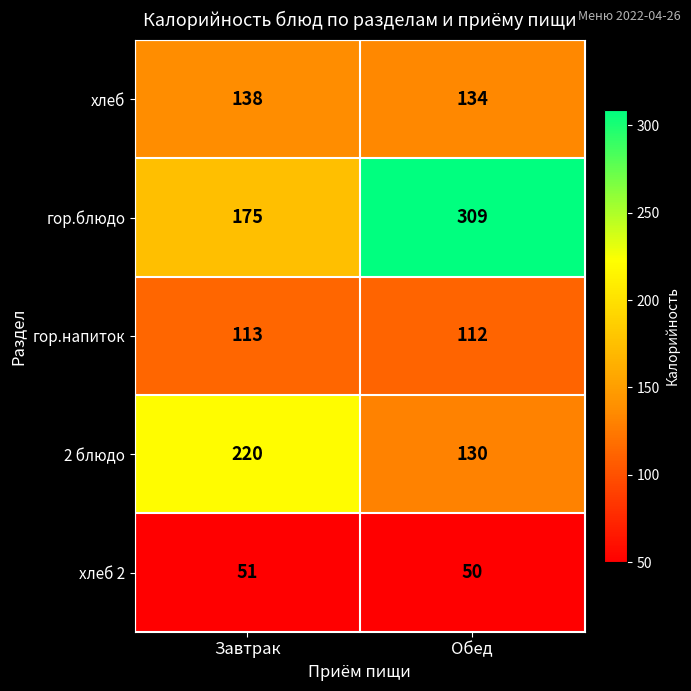

The гор.напиток series shows 174 at Завтрак. True or false?

False